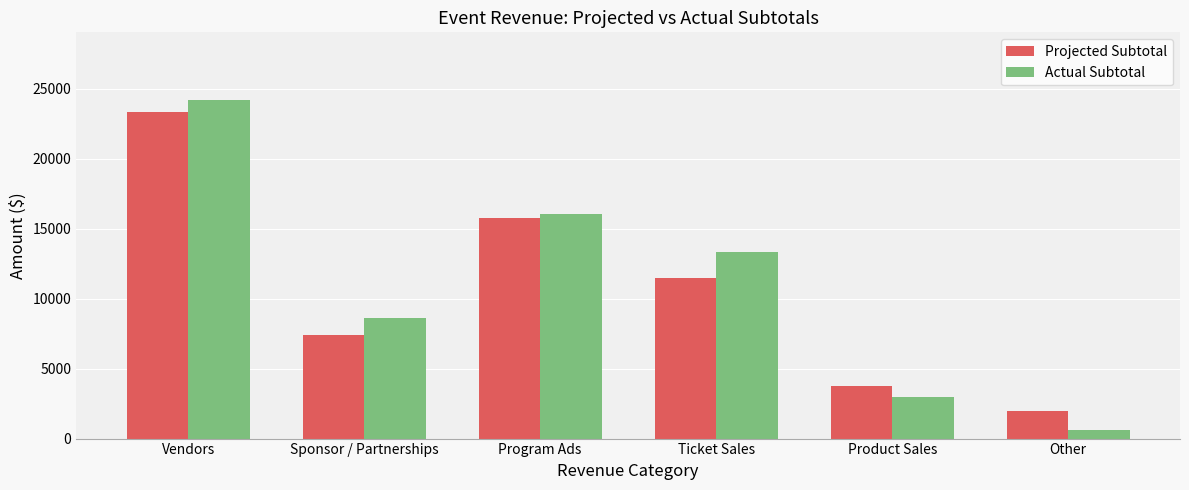

What is the difference between the maximum and minimum values in the Projected Subtotal series?

21350